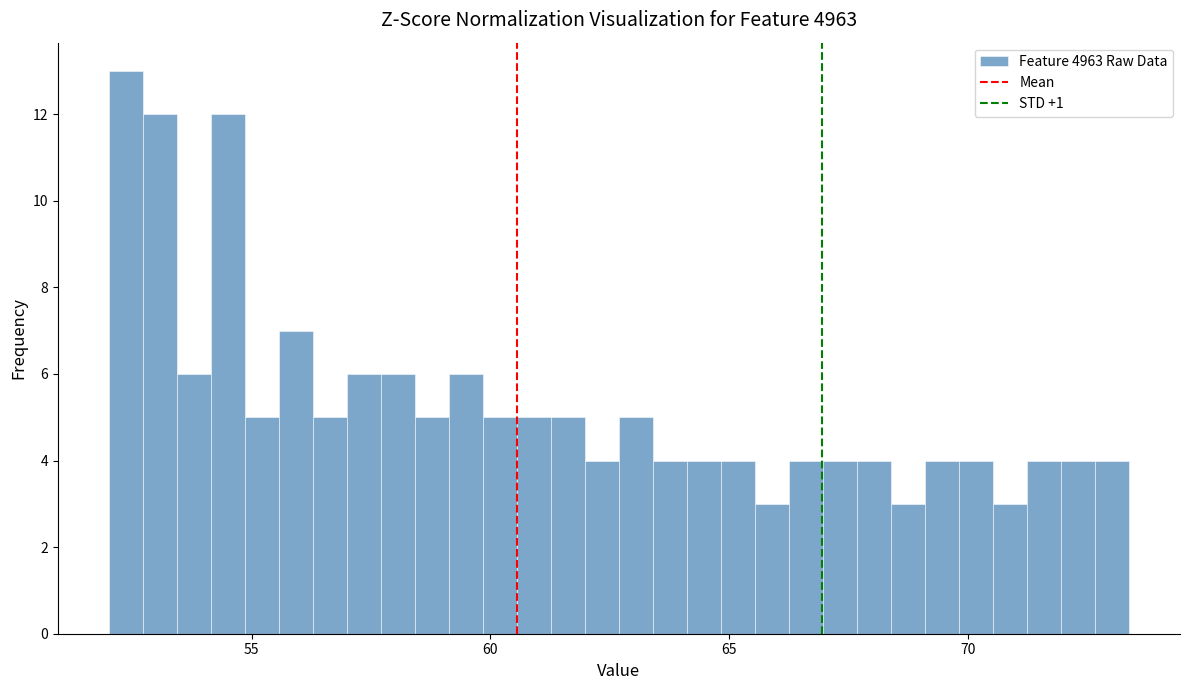

Read against the x-axis, roughly where is the centre of the tallest bar?

52.5